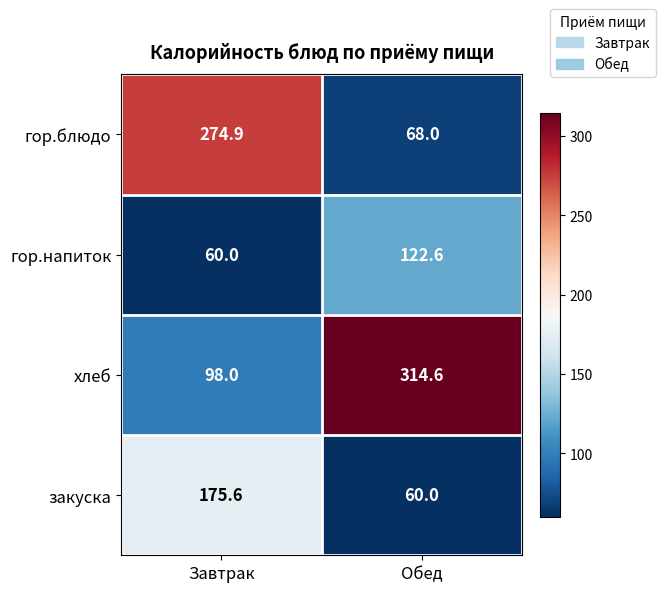

What is the spread (max minus min) of values at Обед?

254.6